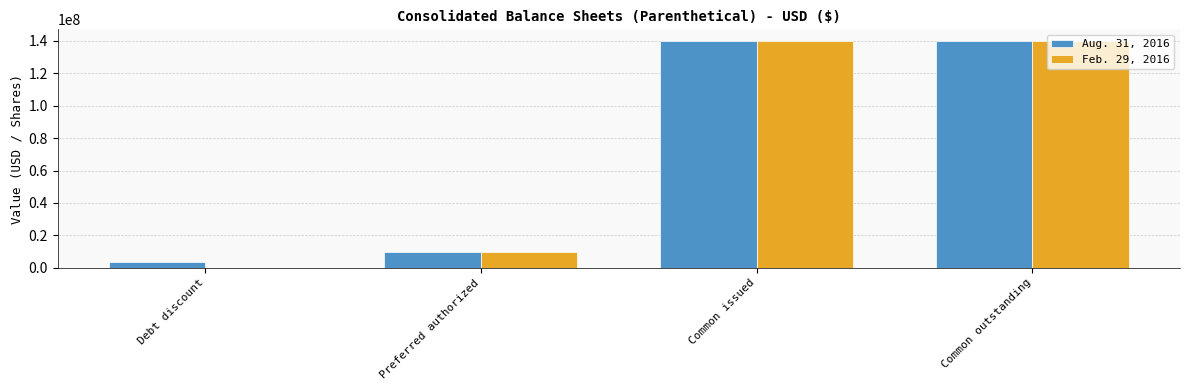

What are all the series names shown in the legend?

Aug. 31, 2016, Feb. 29, 2016